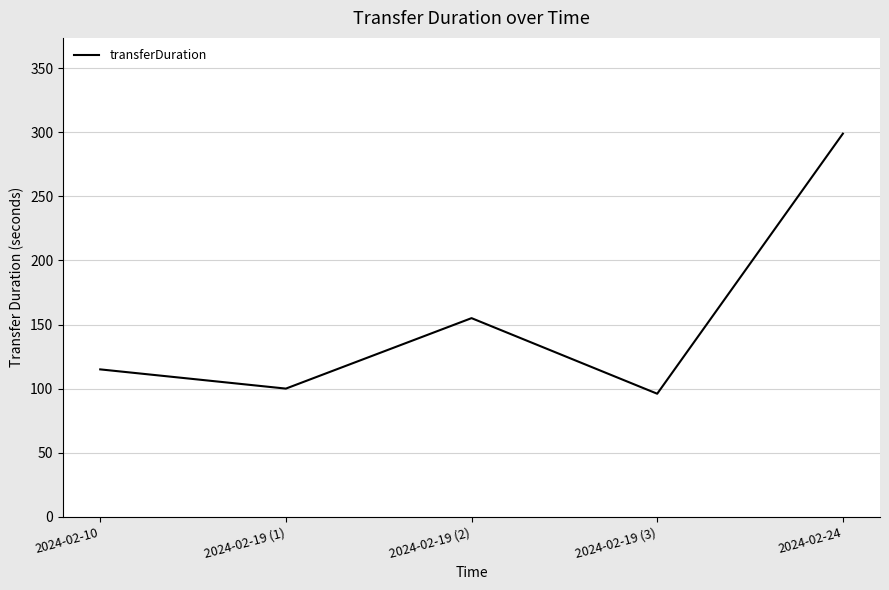

What is the greatest value displayed?

299